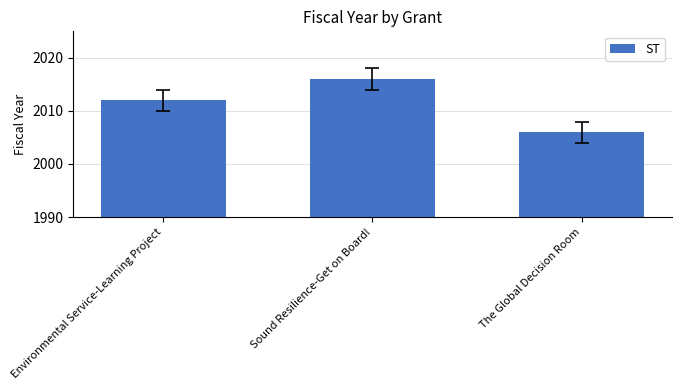

What is the ratio of the value at The Global Decision Room to the value at Sound Resilience-Get on Board!?

1.0